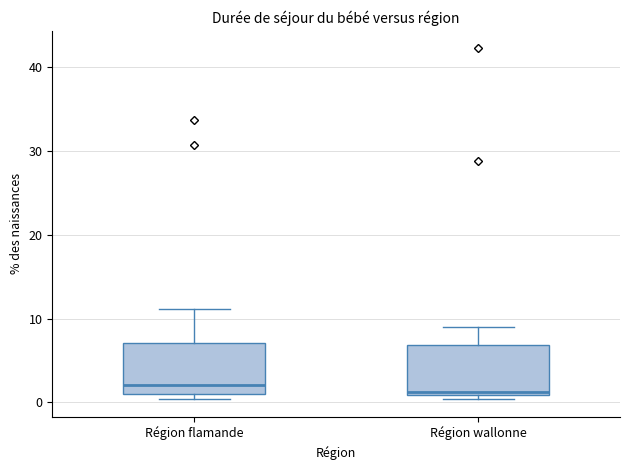

Reading left to right, read every box against the y-axis: the position of its median line, the range the box covers, and the ends of its whiskers. The values are not printed on the chart, so give them approximately, as read against the axis.

Région flamande: median 2, box 1 to 7, whiskers 0 to 11
Région wallonne: median 1 (just above the box's lower edge), box 1 to 7, whiskers 0 to 9